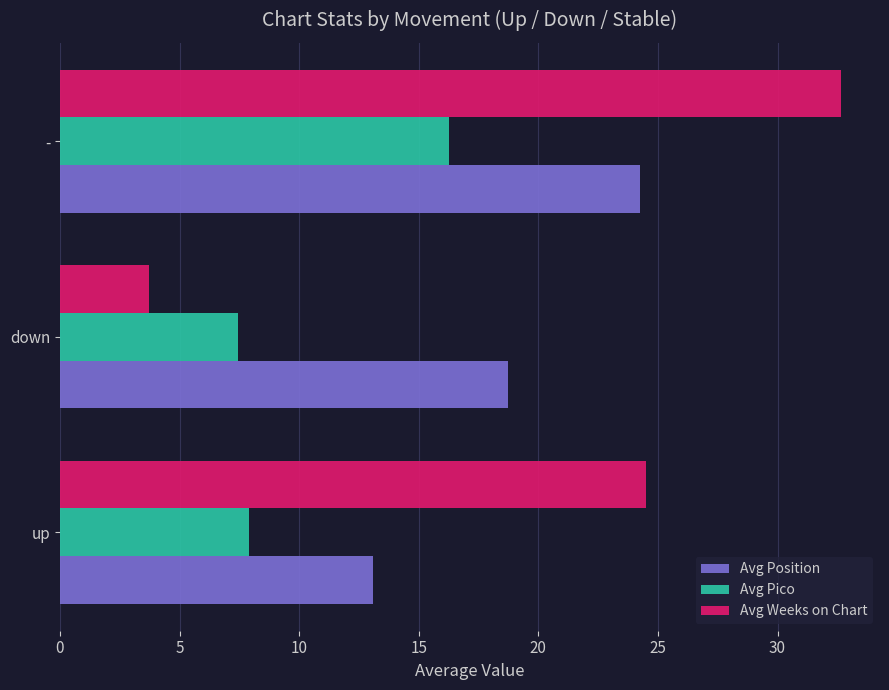

What is the minimum value for Avg Pico?

7.4